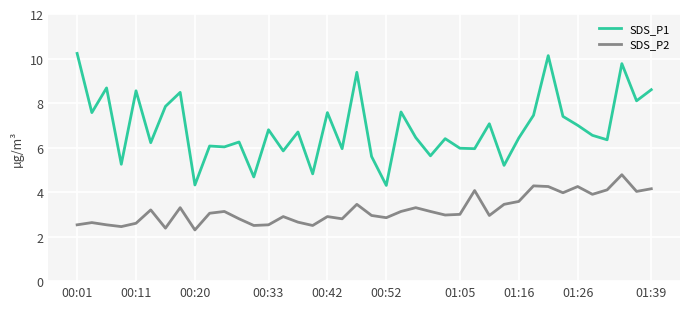

Rank the series by their maximum value, from lowest to highest.

SDS_P2, SDS_P1